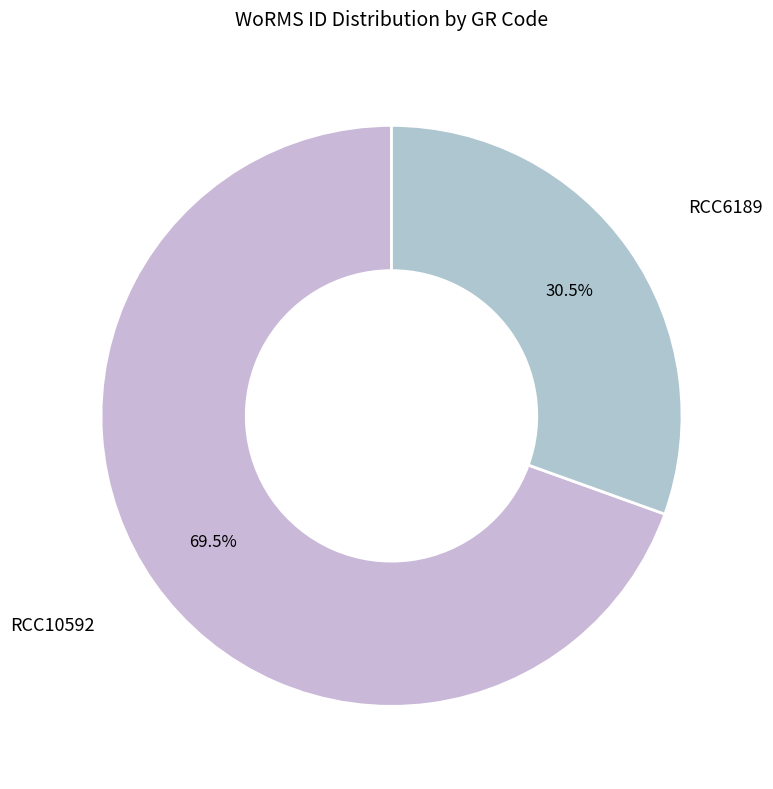

Count the number of slices in the pie.

2